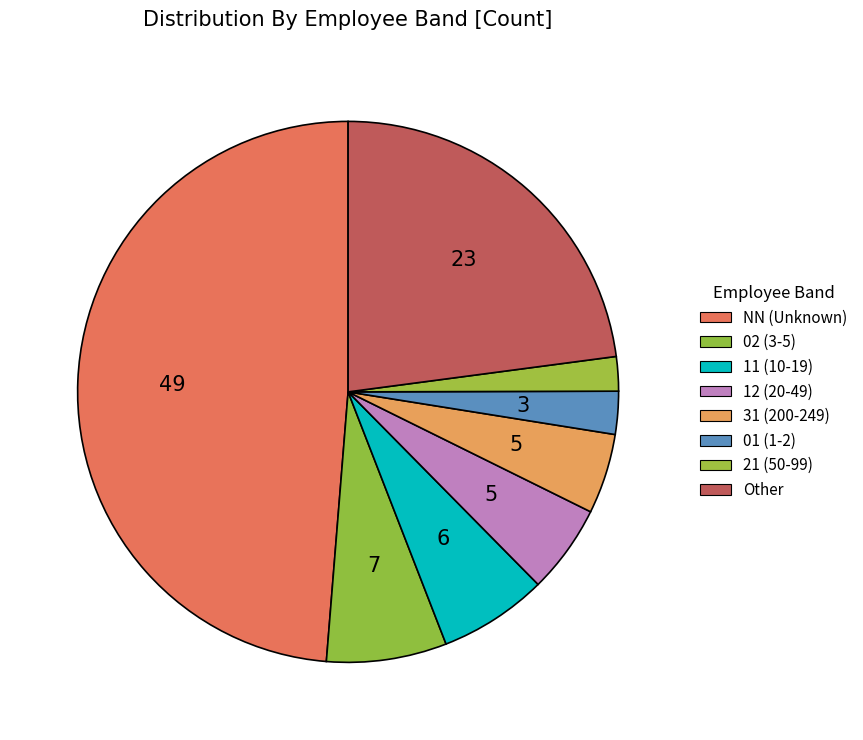

How many slices are in this pie chart?

8